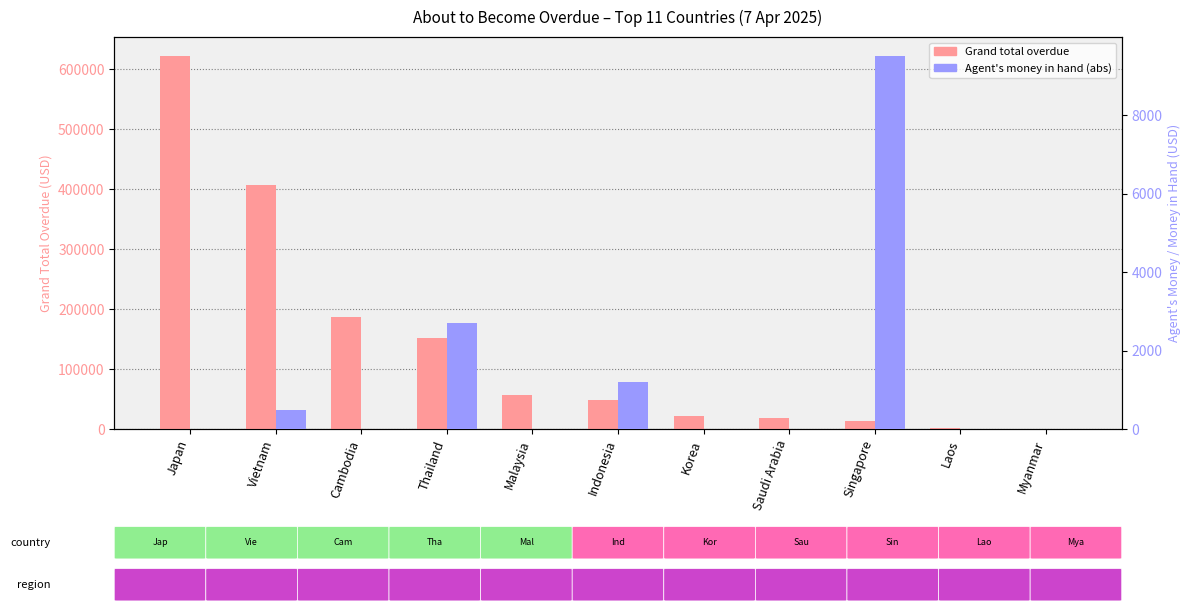

At which label does Grand total overdue reach its peak?

Japan